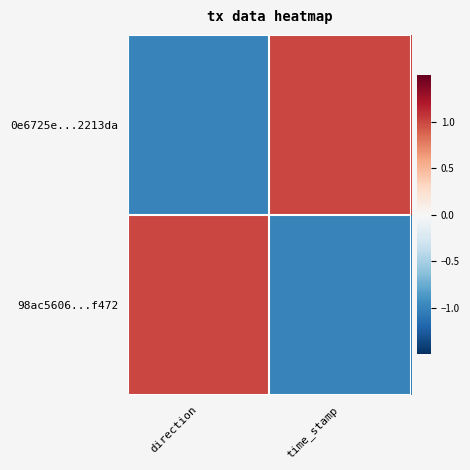

Which has a higher value, direction or time_stamp?

time_stamp